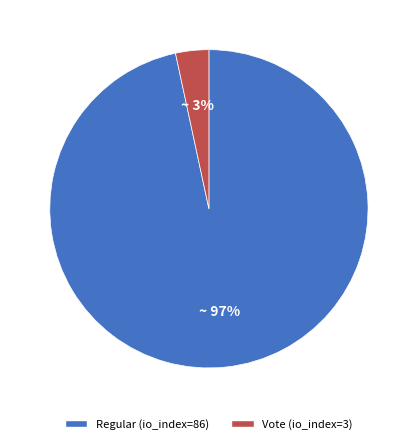

Which slice is the largest?

Regular (io_index=86)